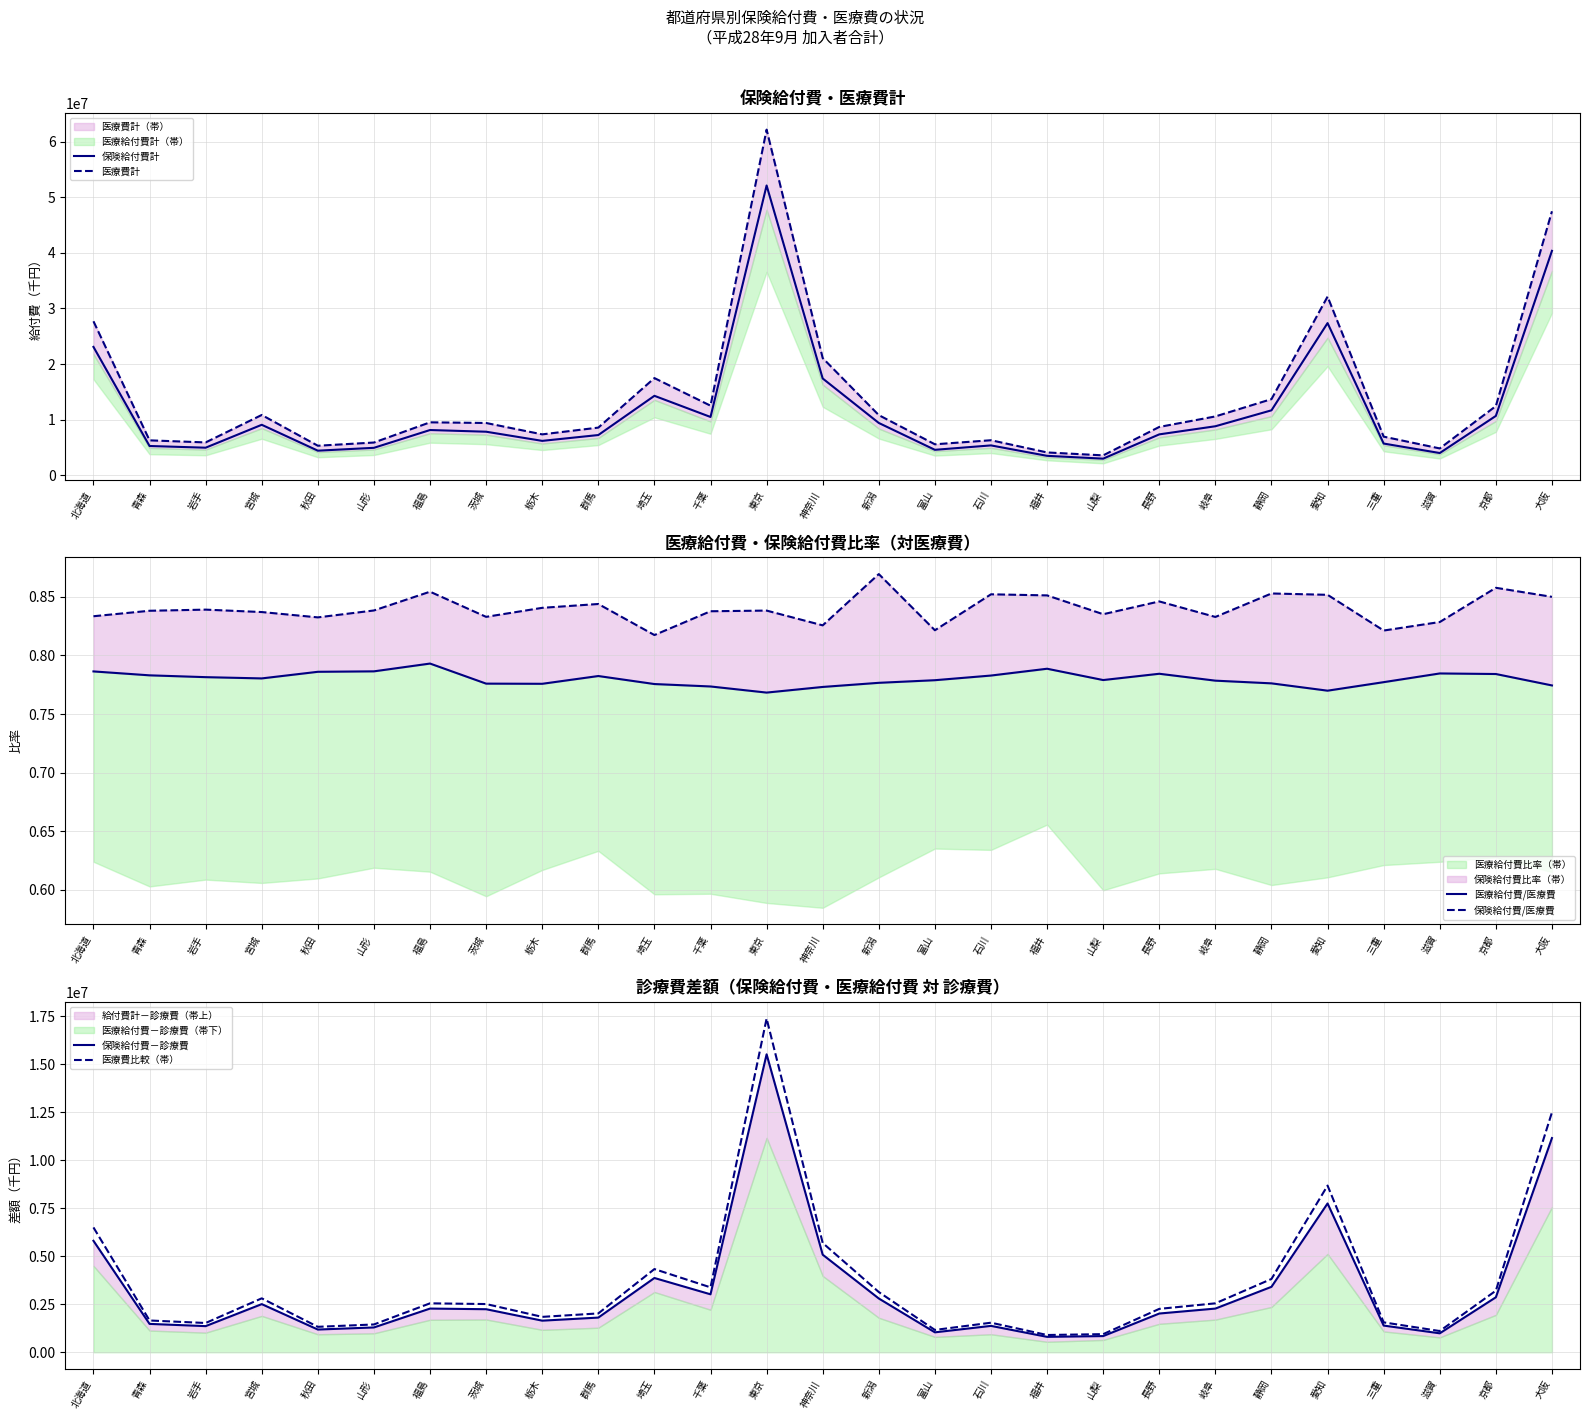

What position from the right is 山梨?

9